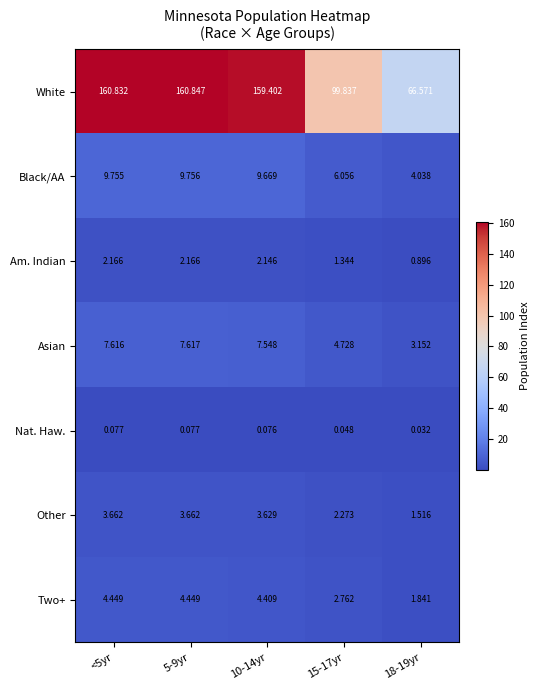

Between 10-14yr and 15-17yr, which series saw the biggest shift?

White